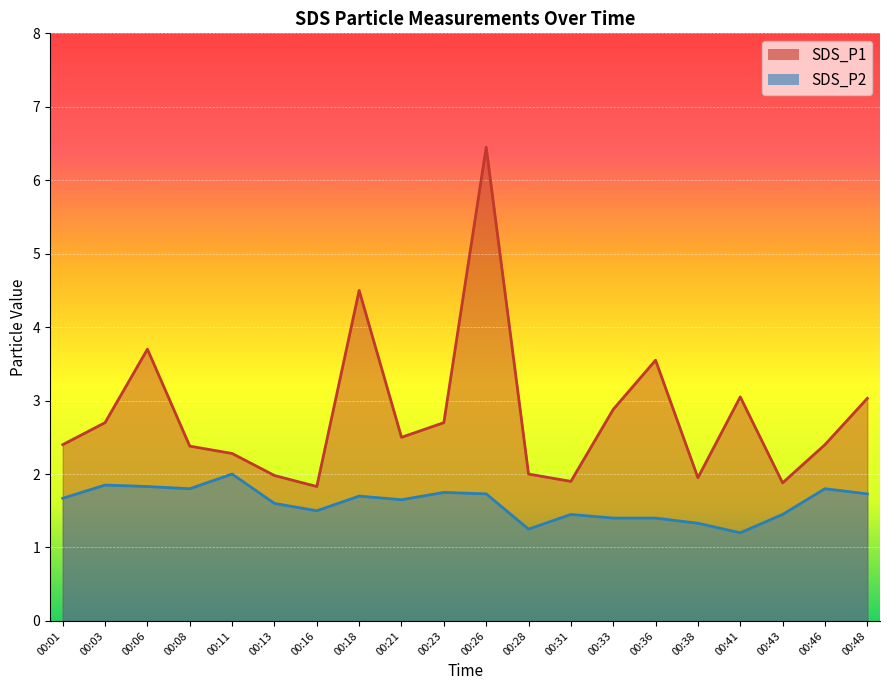

The SDS_P2 series shows 1.4 at 00:33. True or false?

True